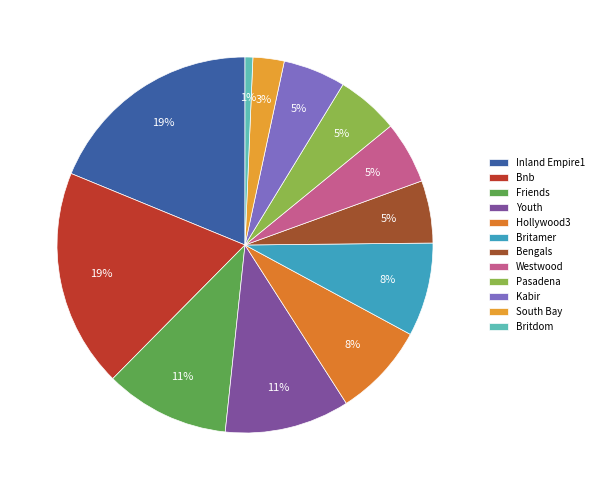

What percentage is the Youth slice, to the nearest percent?

11%